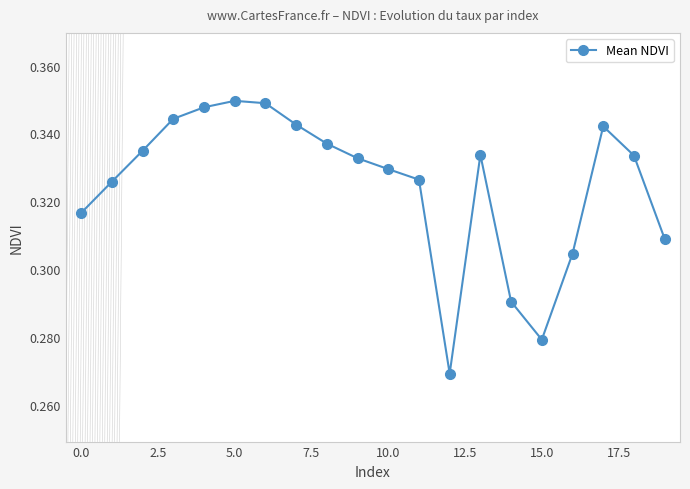

Count the values in the range 0 to 1.

20